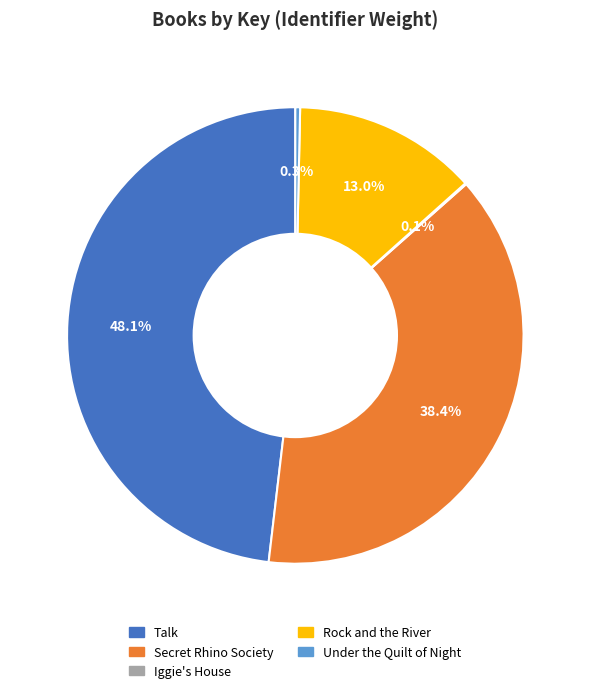

Does Talk represent more than half of the total?

No